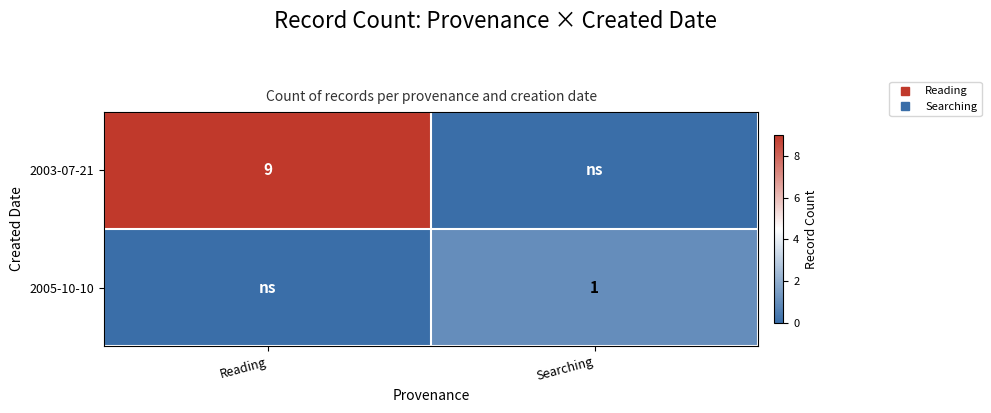

List the series in order of their peak value, highest first.

2003-07-21, 2005-10-10